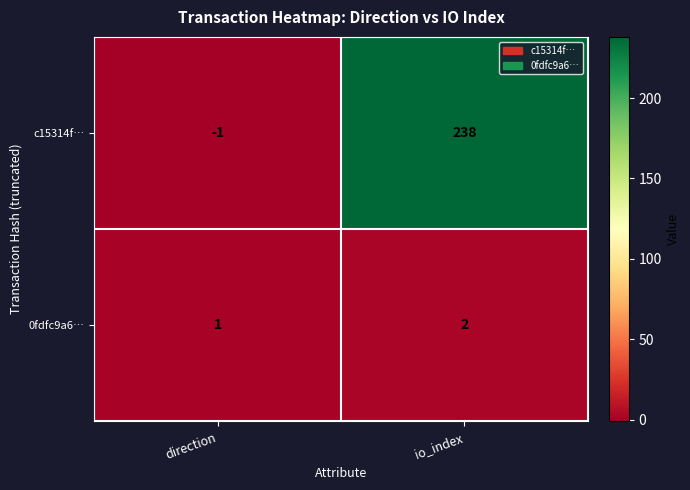

Reading left to right, list all the values displayed in this chart.

c15314f…: direction=-1	io_index=238
0fdfc9a6…: direction=1	io_index=2